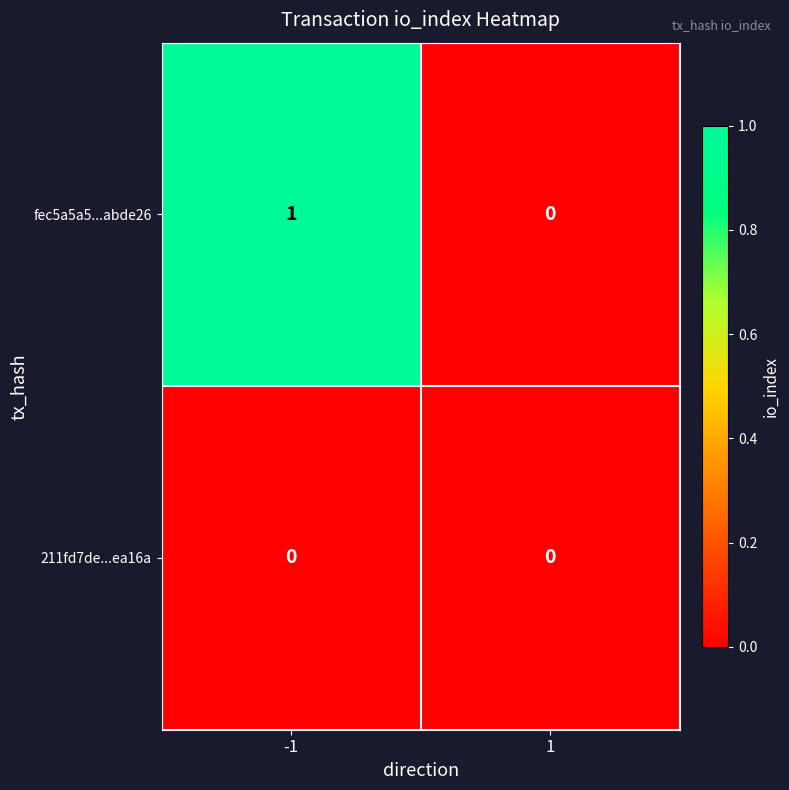

Which series has the largest total across all categories?

fec5a5a5...abde26